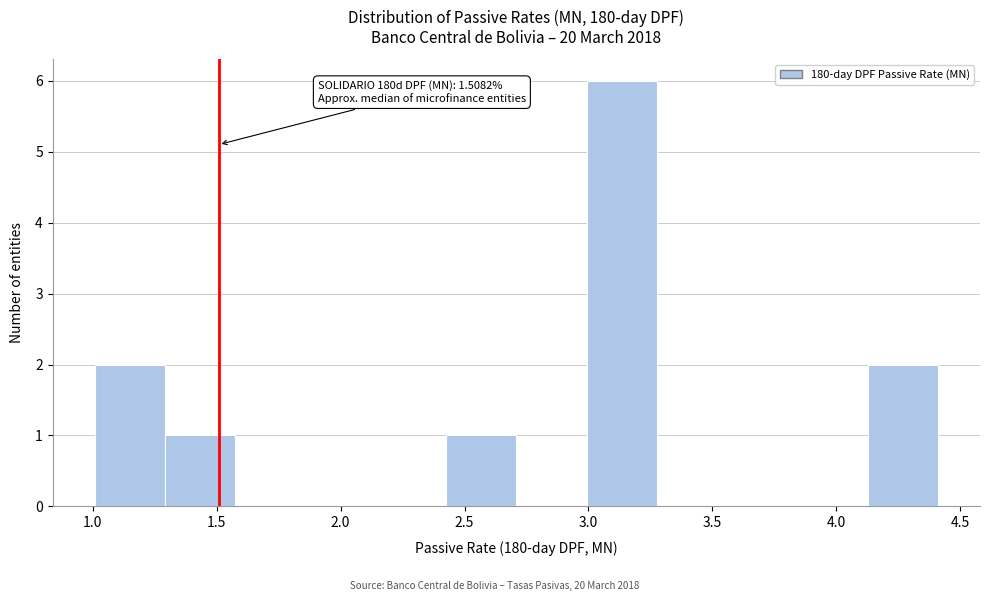

Over which range of the x-axis is the bar tallest?

3.00 to 3.30